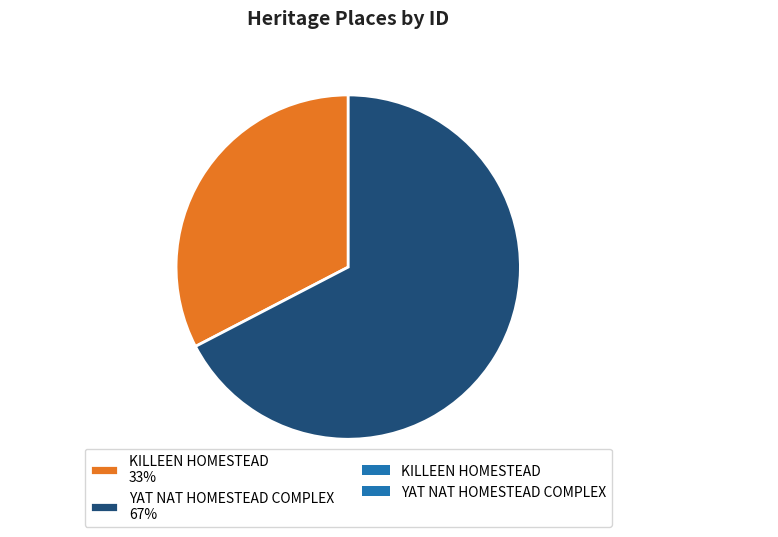

Which slice is the largest?

YAT NAT HOMESTEAD COMPLEX